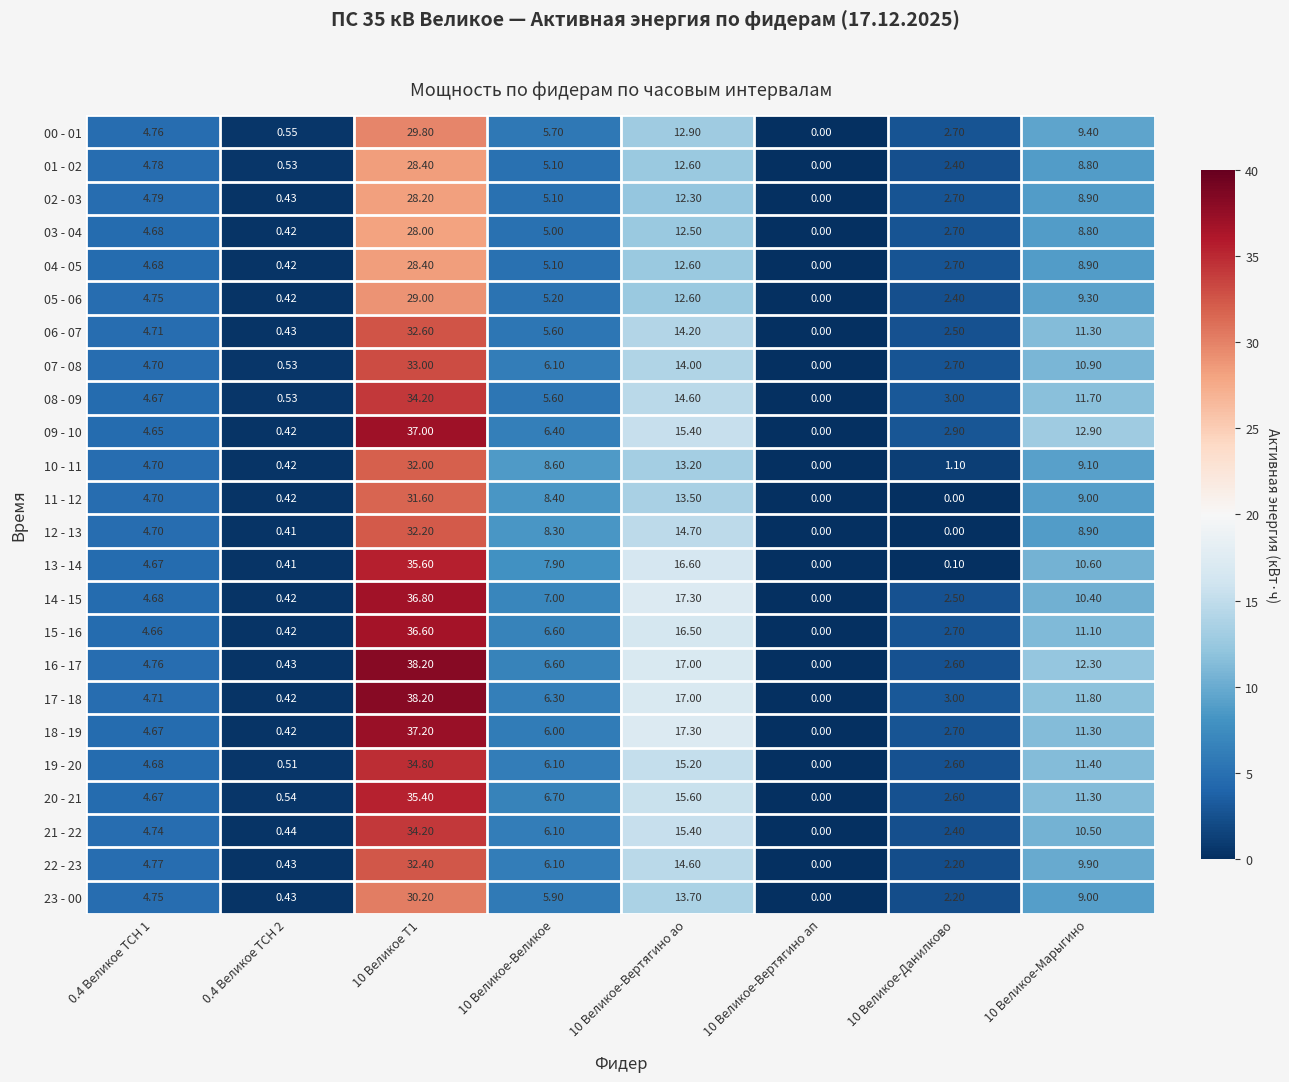

What is the maximum value shown in the chart?

38.2